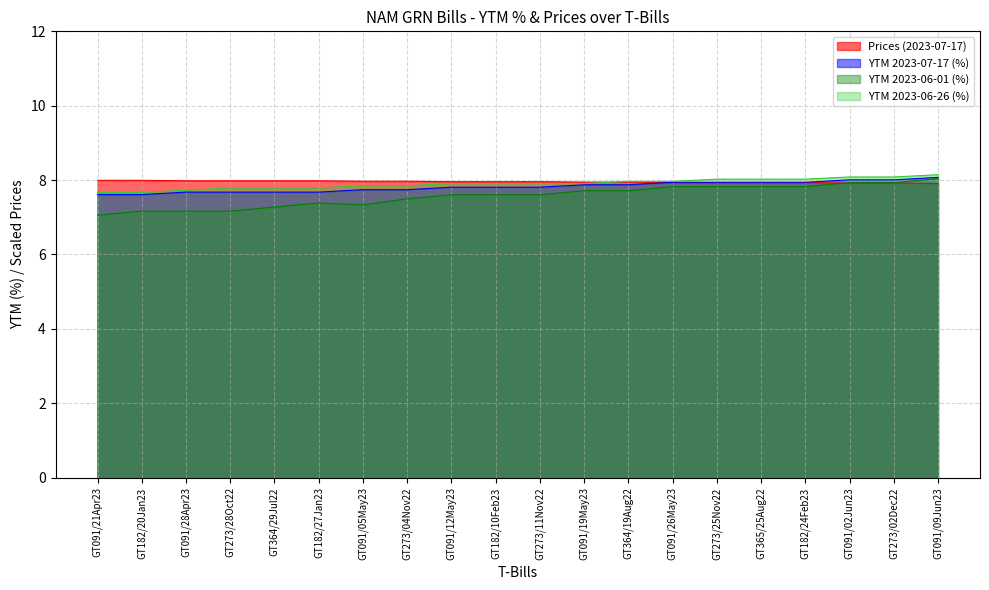

How many lines are shown in the chart?

4